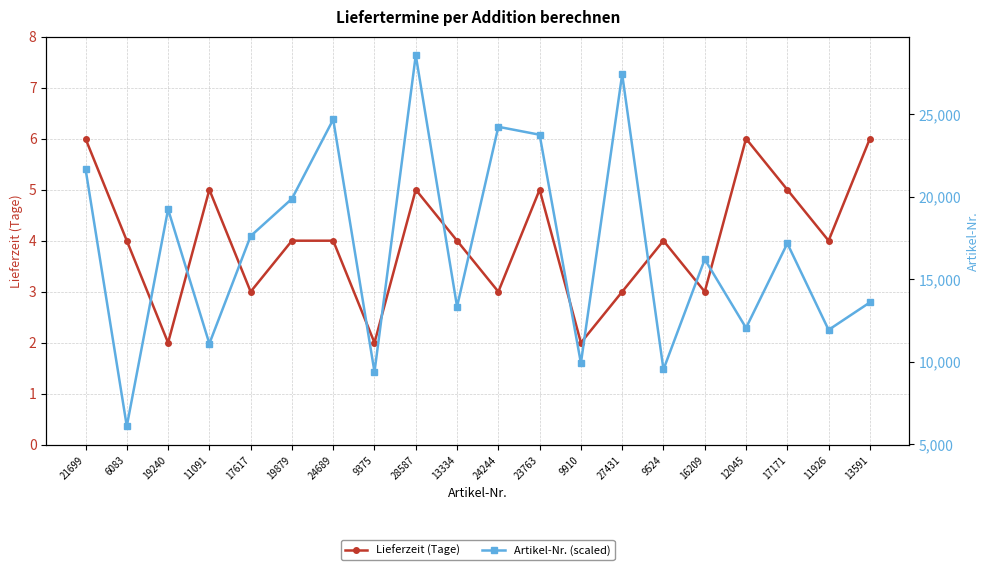

The Lieferzeit (Tage) series shows 2 at 9910. True or false?

True